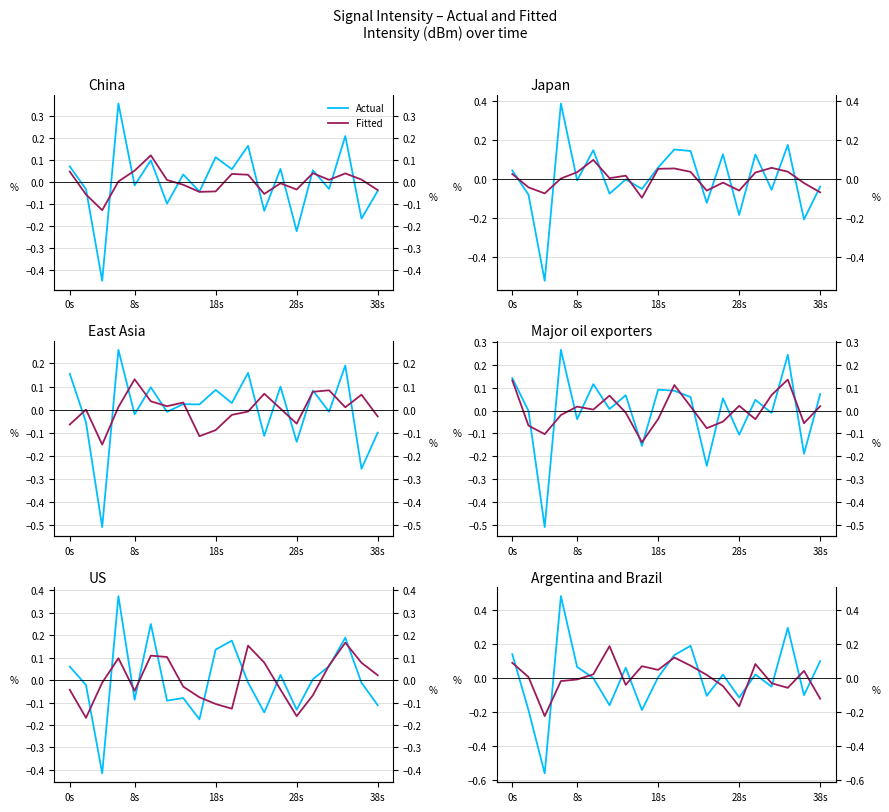

What is the difference between the second highest and minimum values in the Actual series?

0.9